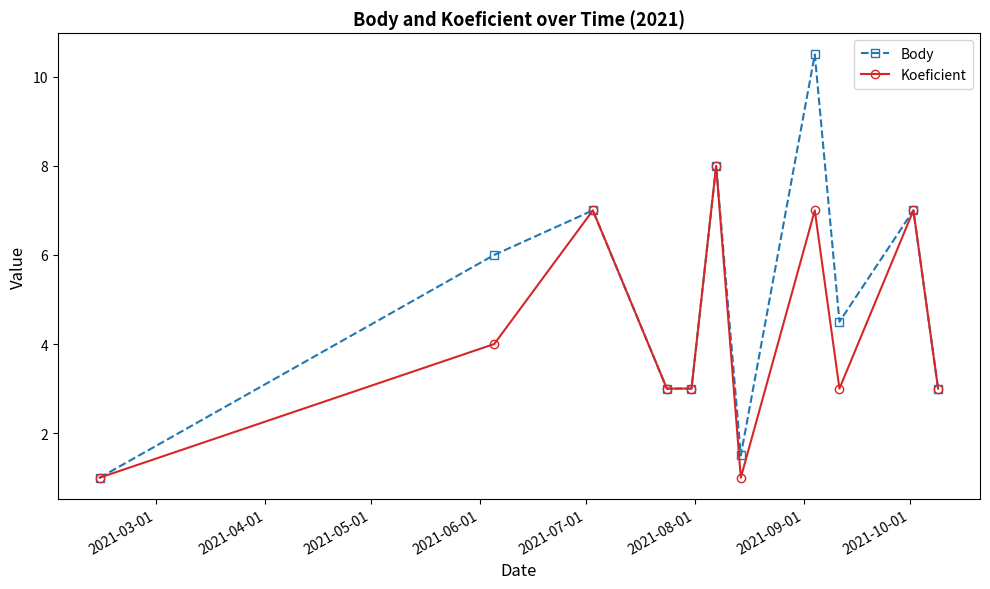

What is the average value of the Body series?

5.0